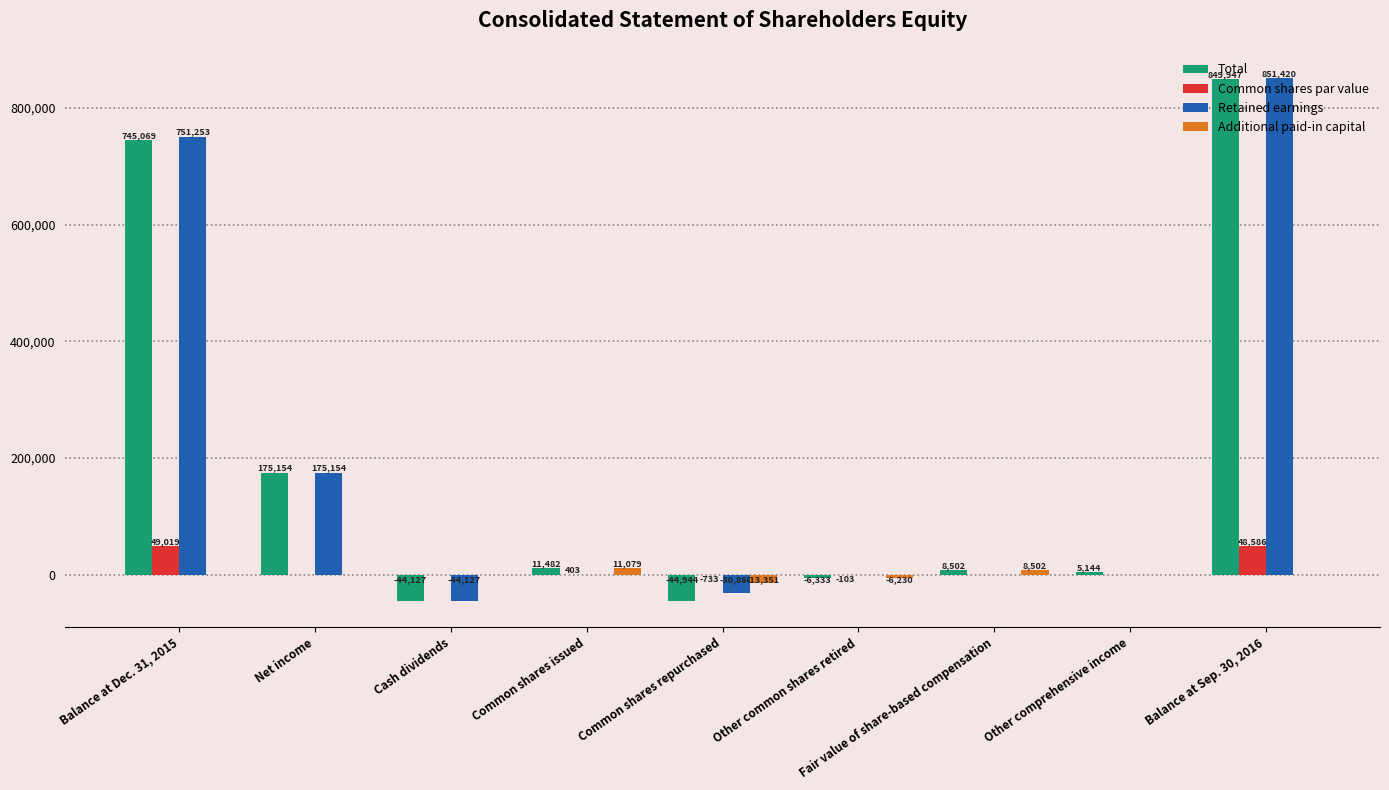

At which label is Additional paid-in capital closest to -1136?

Balance at Dec. 31, 2015